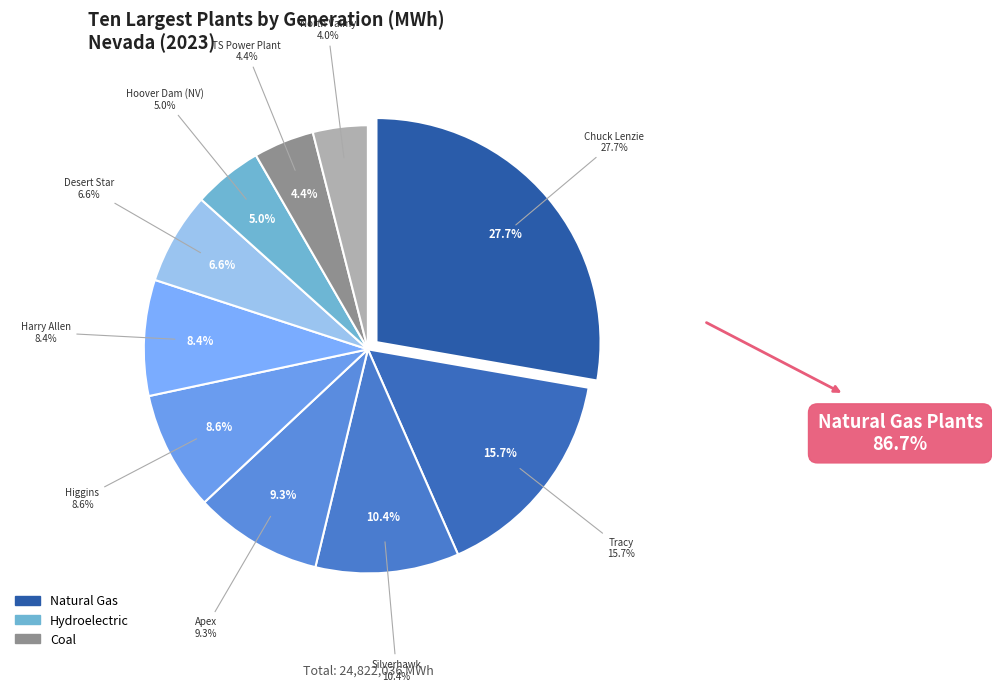

Is it true that Silverhawk is 1% of the pie?

False